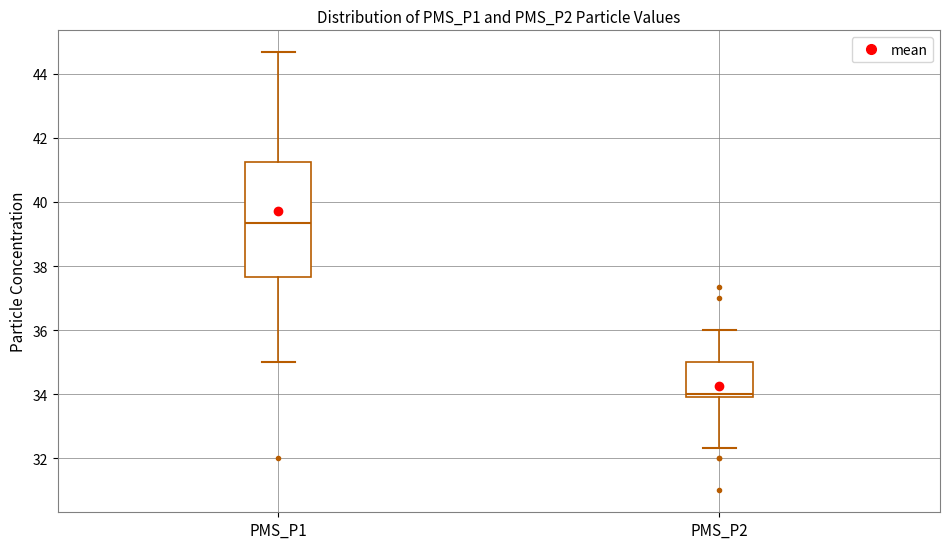

Reading left to right, read every box against the y-axis: the position of its median line, the range the box covers, and the ends of its whiskers. The values are not printed on the chart, so give them approximately, as read against the axis.

PMS_P1: median 39.4, box 37.6 to 41.2, whiskers 35.0 to 44.6
PMS_P2: median 34.0 (just above the box's lower edge), box 34.0 to 35.0, whiskers 32.4 to 36.0